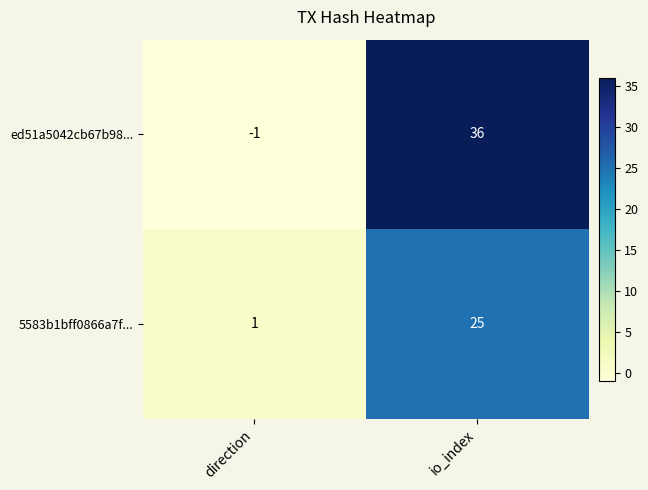

Rank the series at io_index from highest to lowest value.

ed51a5042cb67b98..., 5583b1bff0866a7f...